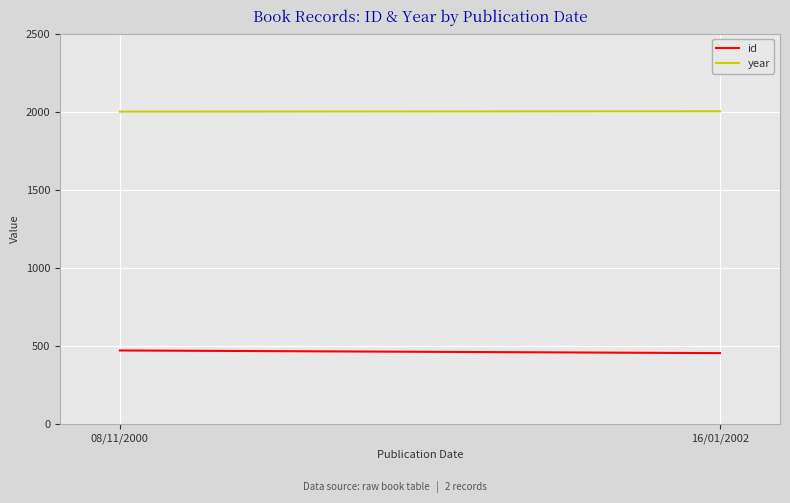

At how many categories does at least one series exceed 1535?

2